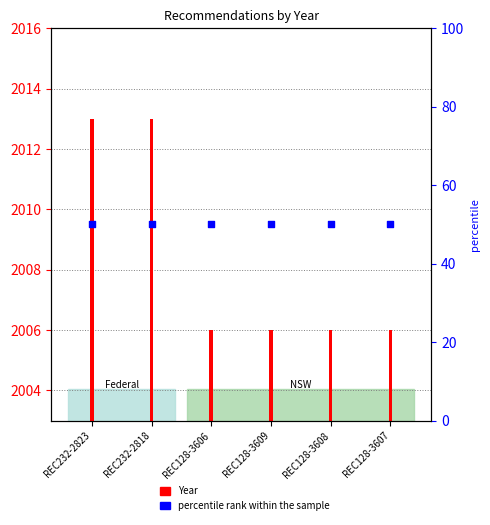

At which category is the sum across all series the highest?

REC232-2823